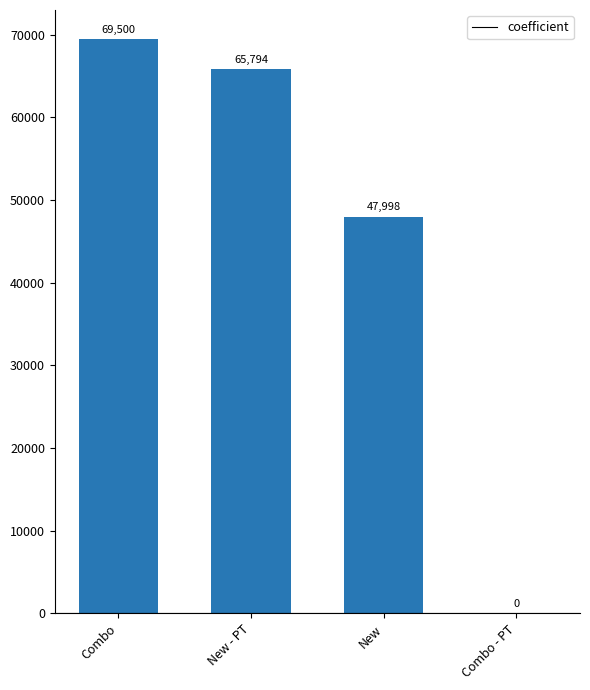

What is the sum of the values at Combo and New - PT?

135294